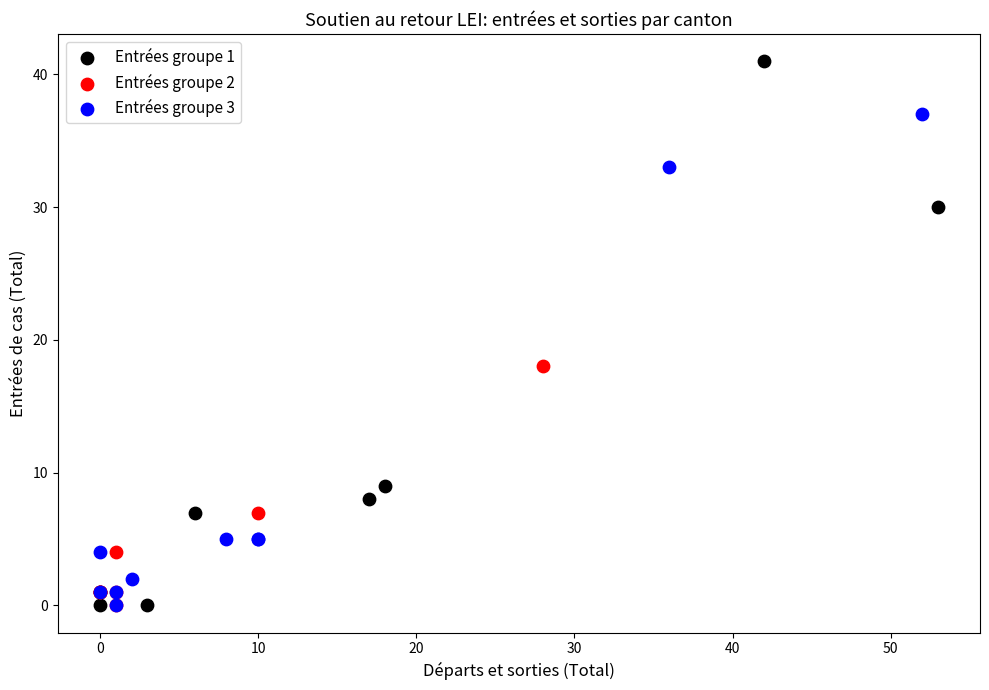

Which series contains the highest Y value?

Entrées groupe 1